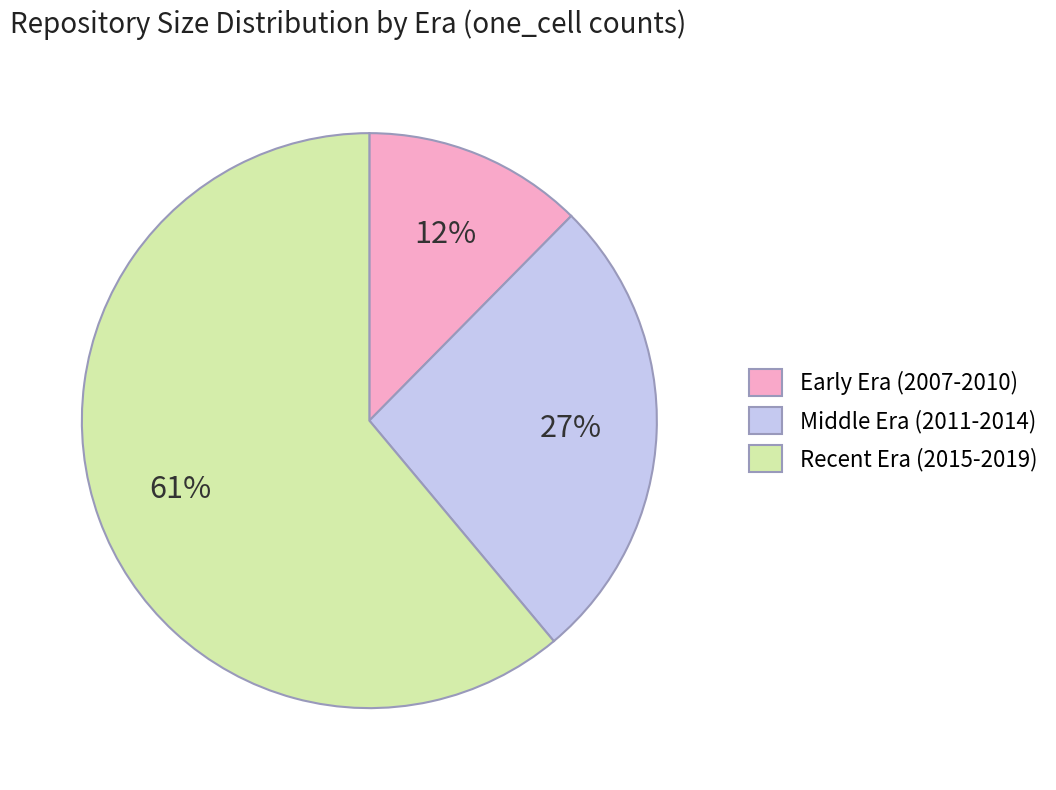

To the nearest percent, what is the difference between the largest and smallest slice percentages?

49%